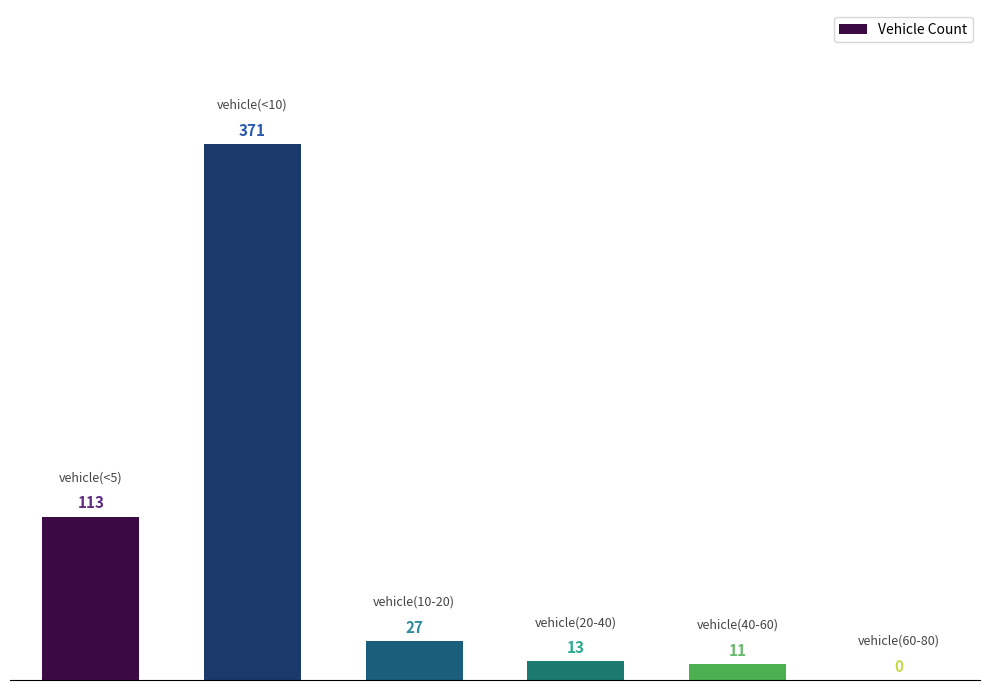

What is the sum of all values?

535